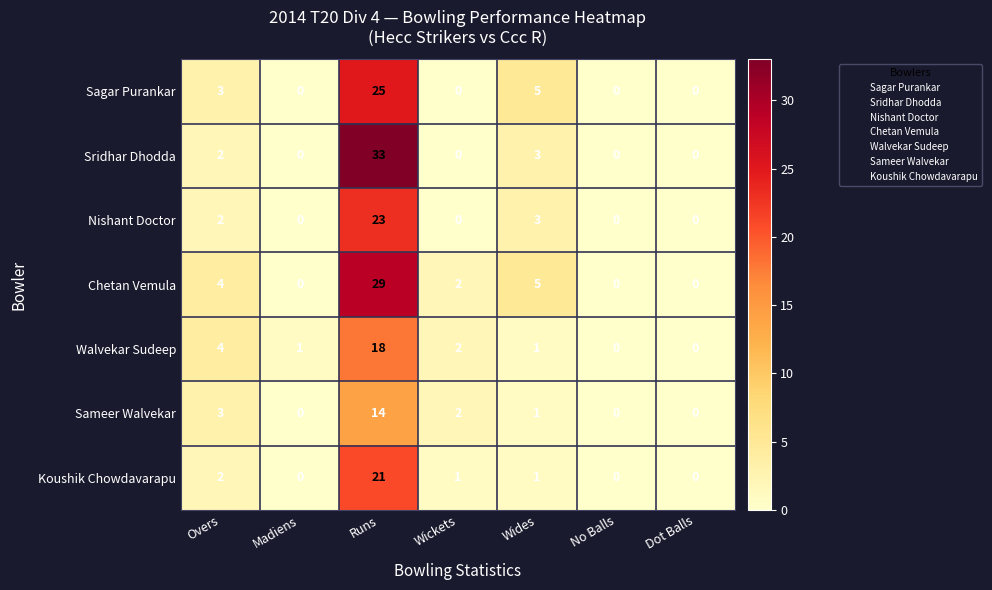

What is the maximum value for Nishant Doctor?

23